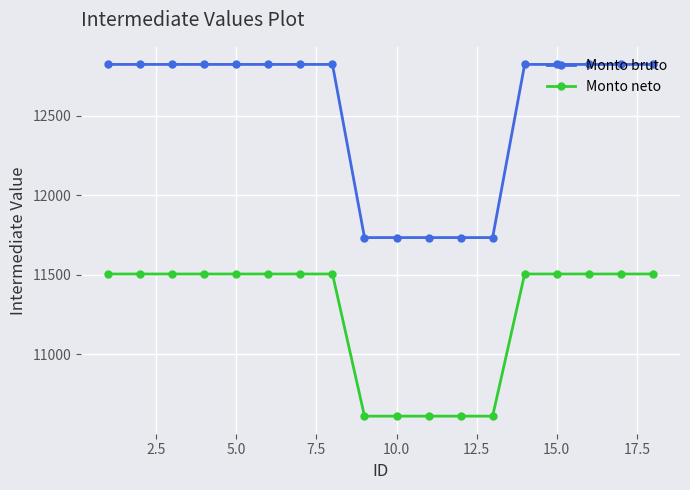

True or false: Monto neto and Monto bruto intersect in this chart.

False